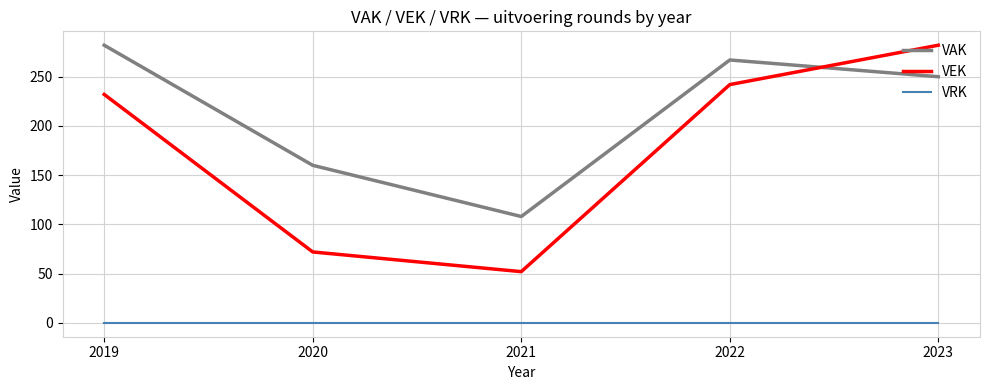

What are all the series names shown in the legend?

VAK, VEK, VRK